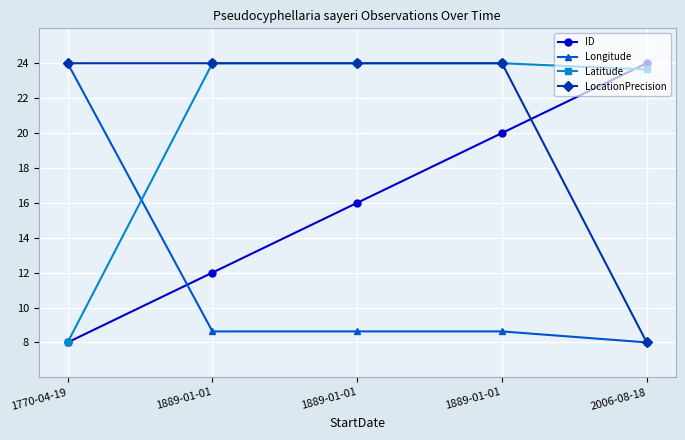

Reading right to left, what are all the values shown in this chart?

ID: 2006-08-18=24.0	1889-01-01=20.0	1889-01-01=16.0	1889-01-01=12.0	1770-04-19=8.0
Longitude: 2006-08-18=8.0	1889-01-01=8.6	1889-01-01=8.6	1889-01-01=8.6	1770-04-19=24.0
Latitude: 2006-08-18=23.6	1889-01-01=24.0	1889-01-01=24.0	1889-01-01=24.0	1770-04-19=8.0
LocationPrecision: 2006-08-18=8.0	1889-01-01=24.0	1889-01-01=24.0	1889-01-01=24.0	1770-04-19=24.0